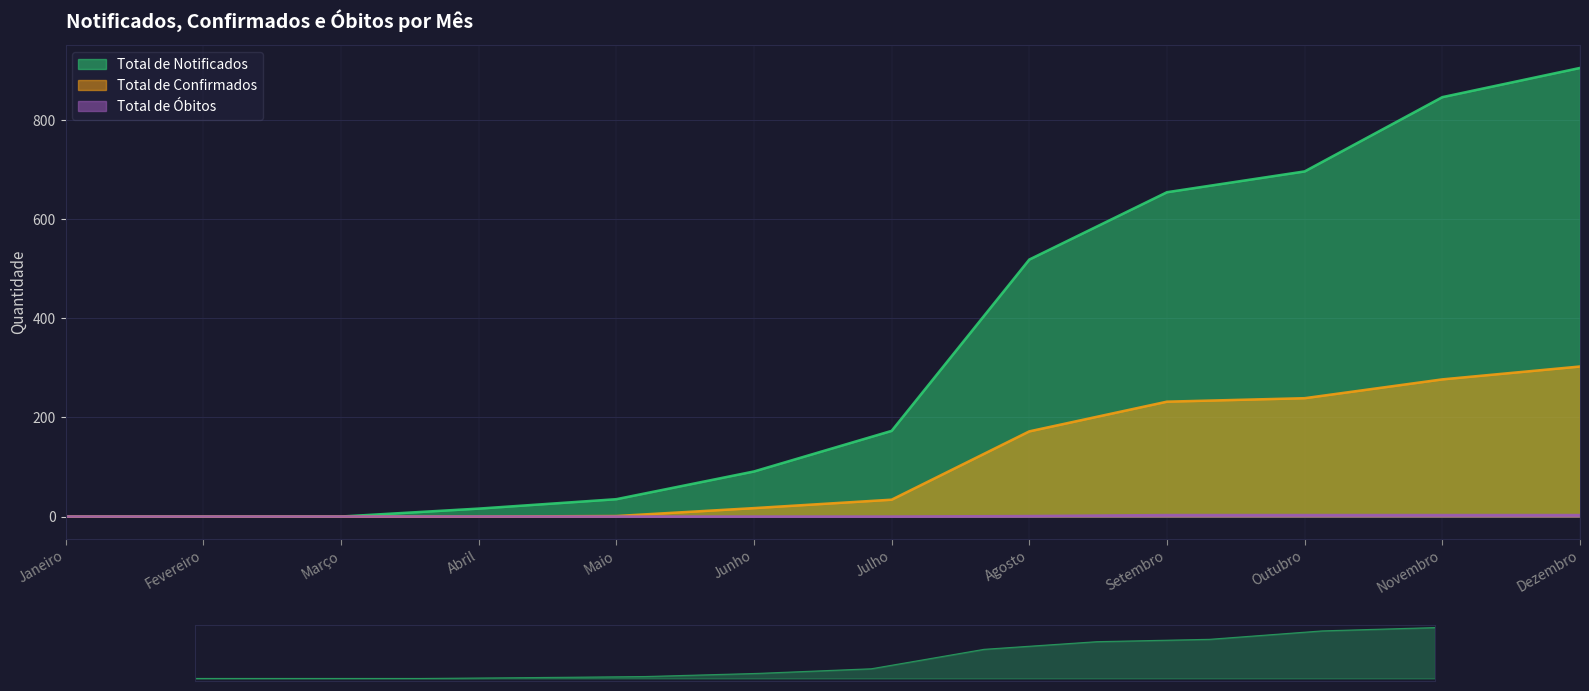

How many lines are shown in the chart?

3